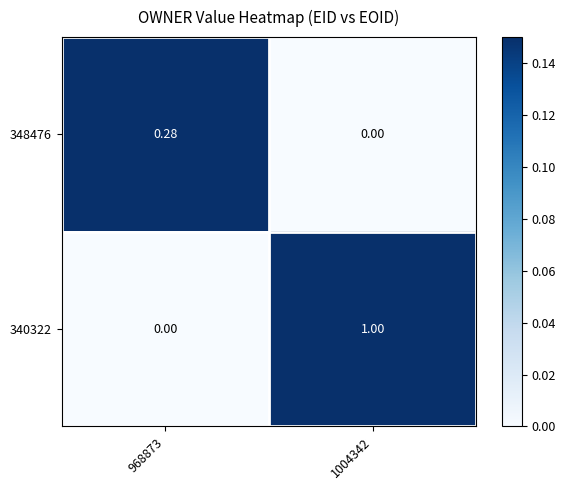

Is the value of 340322 at 1004342 greater than the value of 348476 at 968873?

Yes